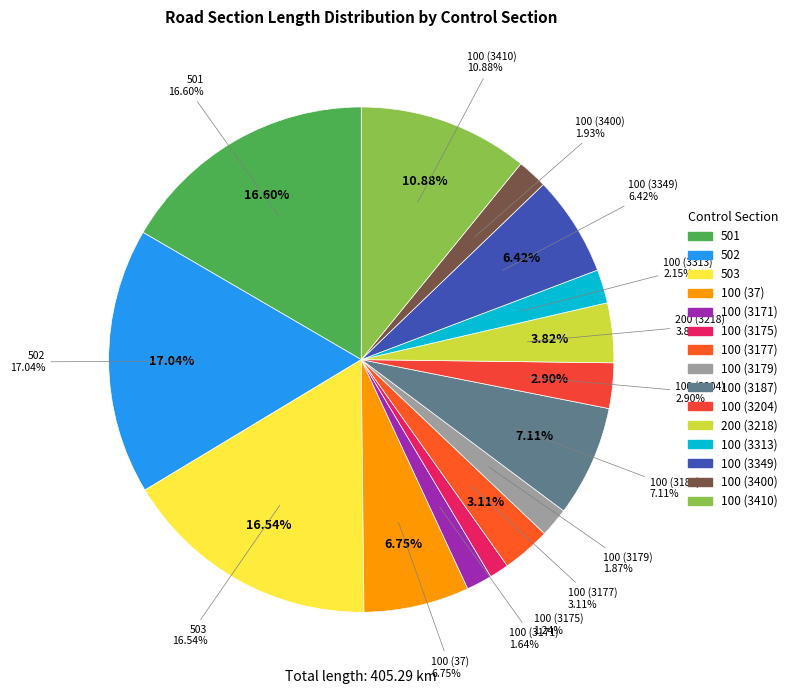

Does any single category account for the majority?

No